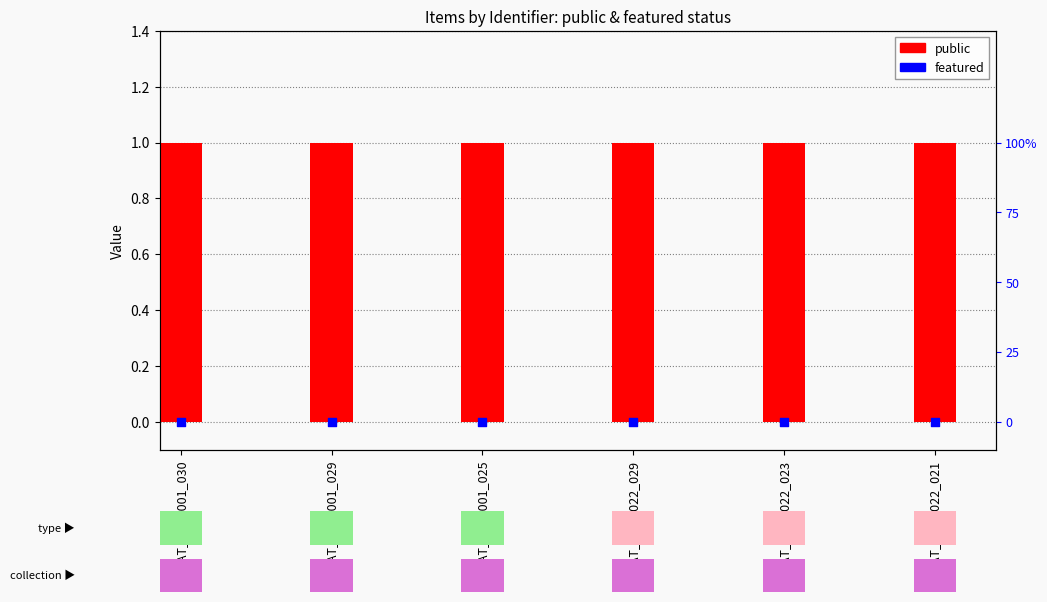

Which series reaches the maximum Y coordinate?

public